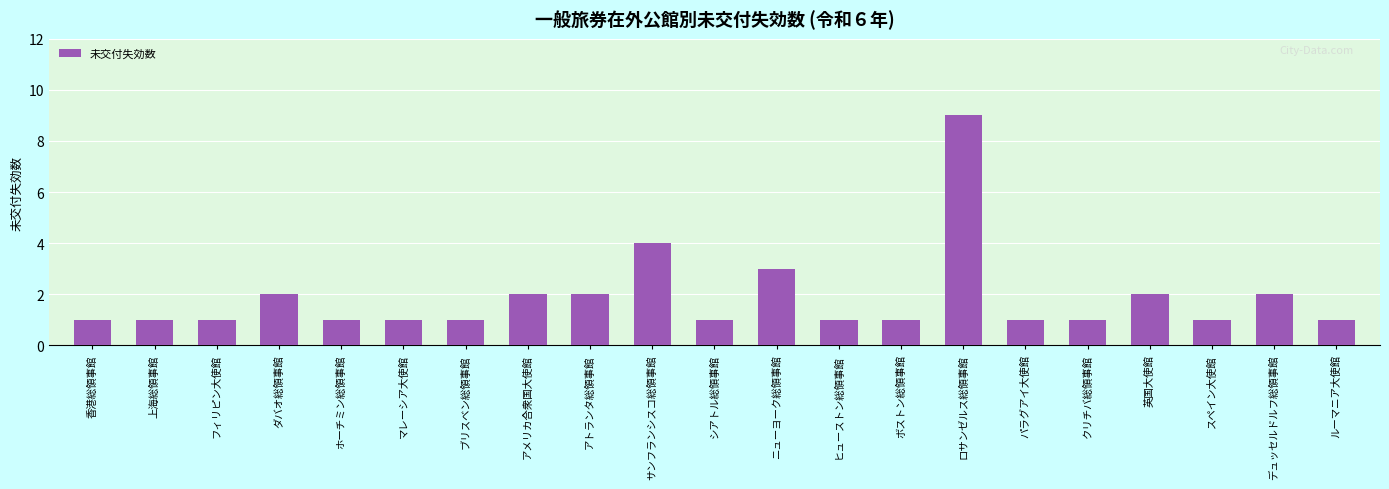

Where is the data nearest to the value 5?

サンフランシスコ総領事館